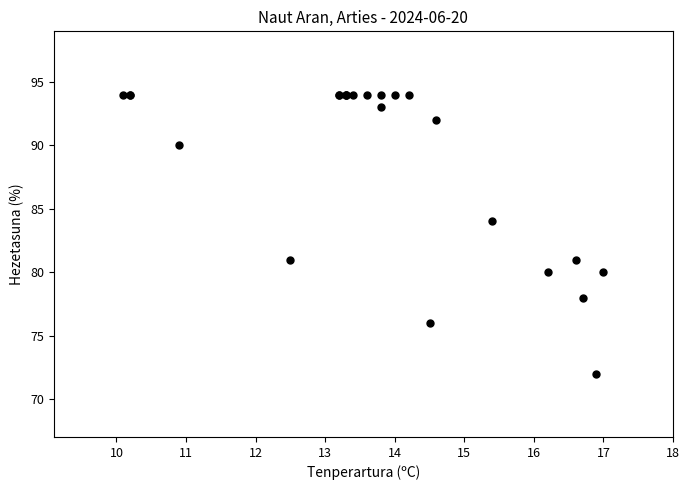

What Y value in the scatter plot is closest to 83?

84